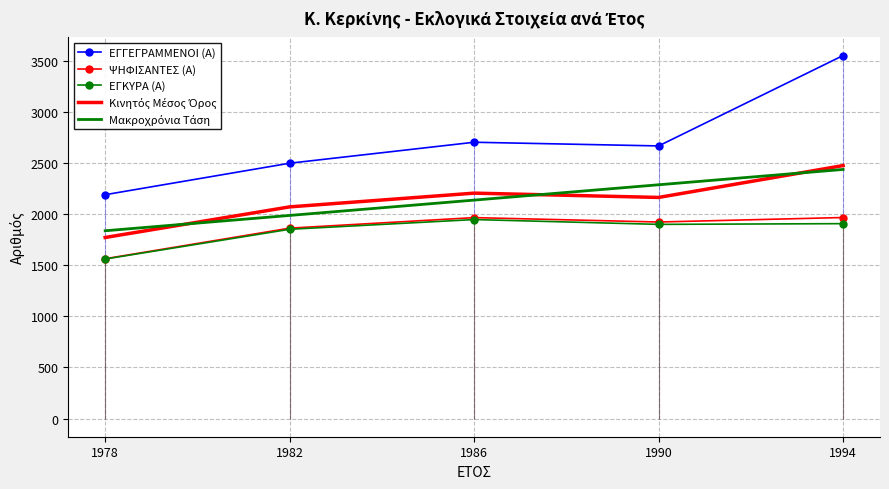

Is it true that Κινητός Μέσος Όρος equals 1344.9 at 1982?

False